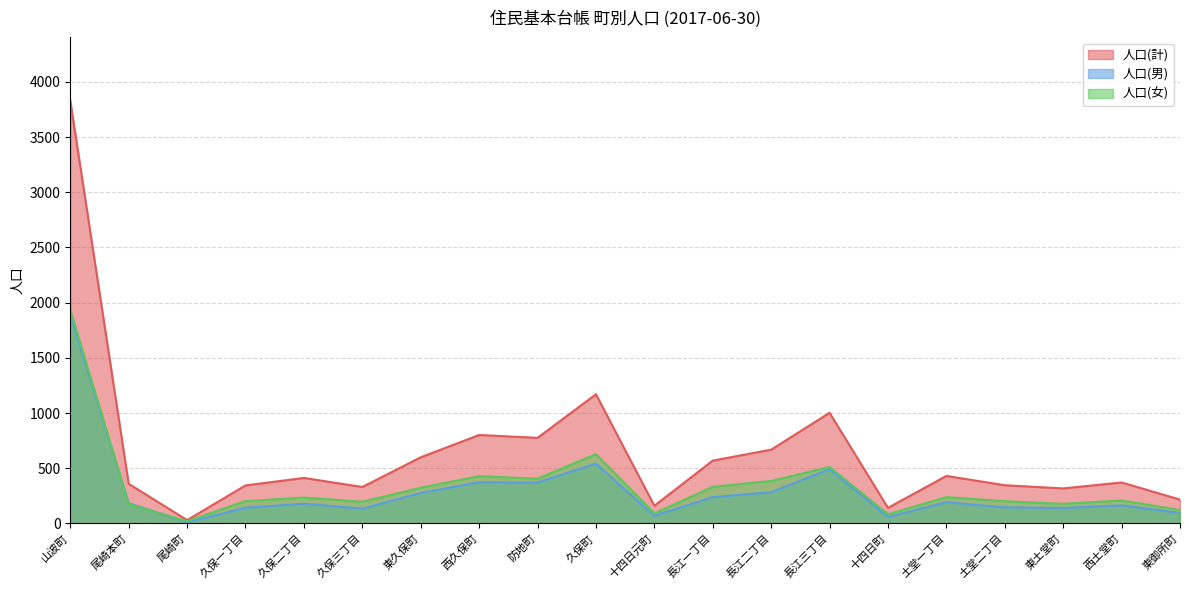

At which label does 人口(女) reach its peak?

山波町